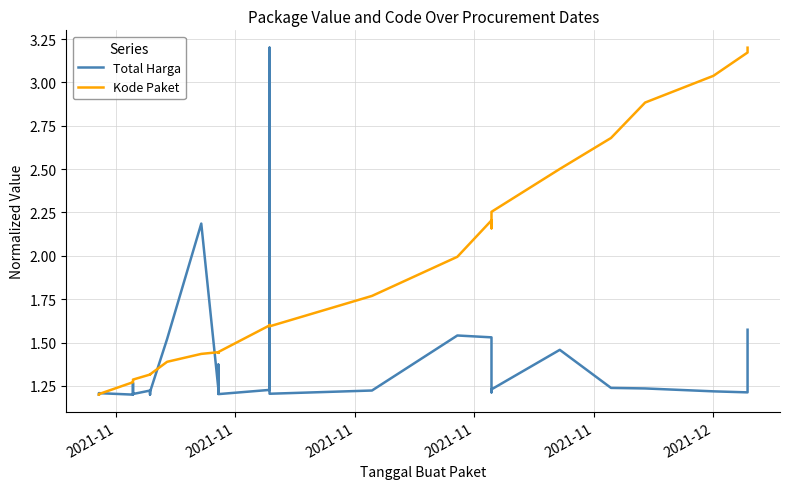

List the series in order of their overall mean, highest first.

Kode Paket, Total Harga